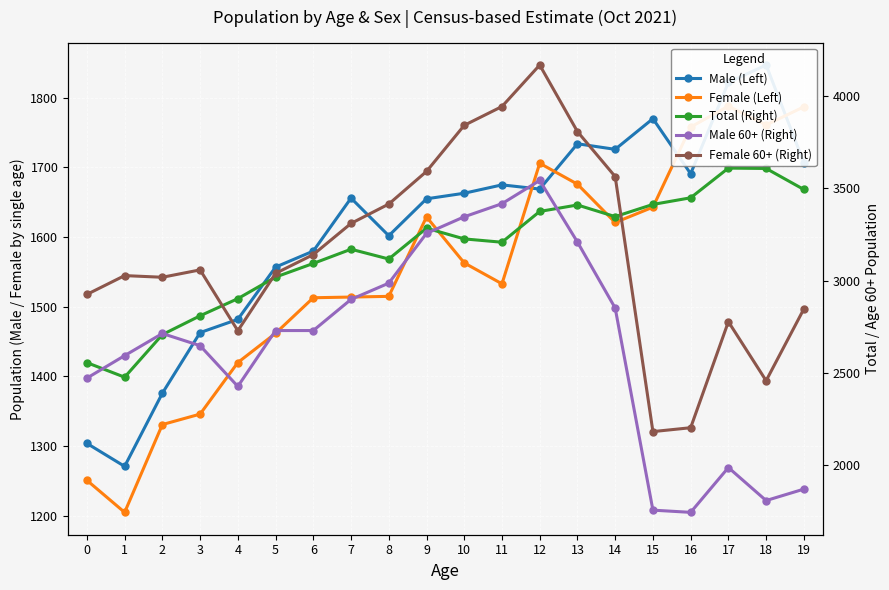

How many lines are shown in the chart?

5